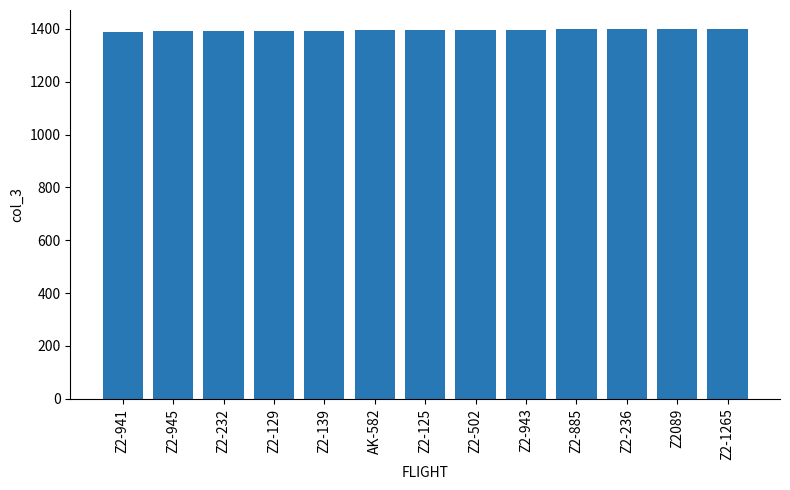

What is the value of the 7th bar from the left?

1395